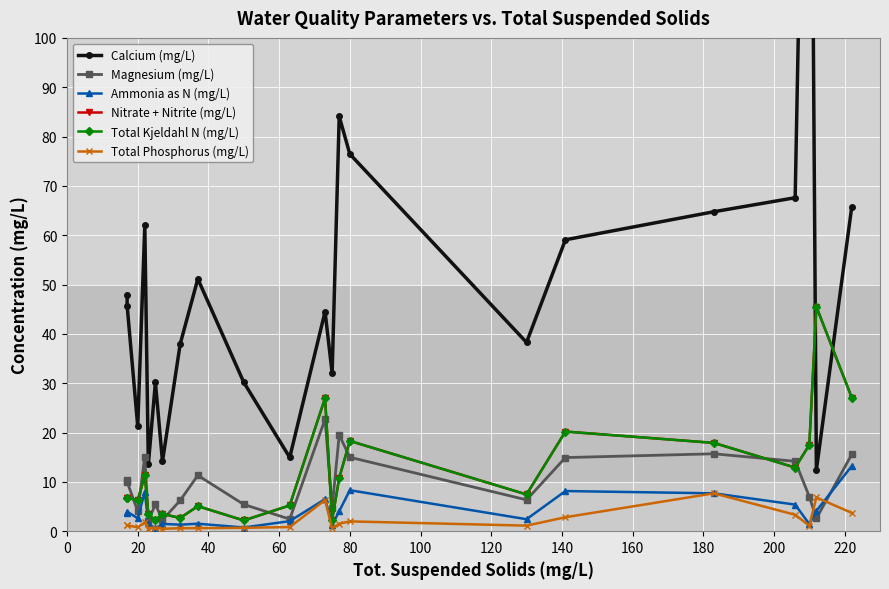

How many data points in Nitrate + Nitrite (mg/L) are above 7?

11